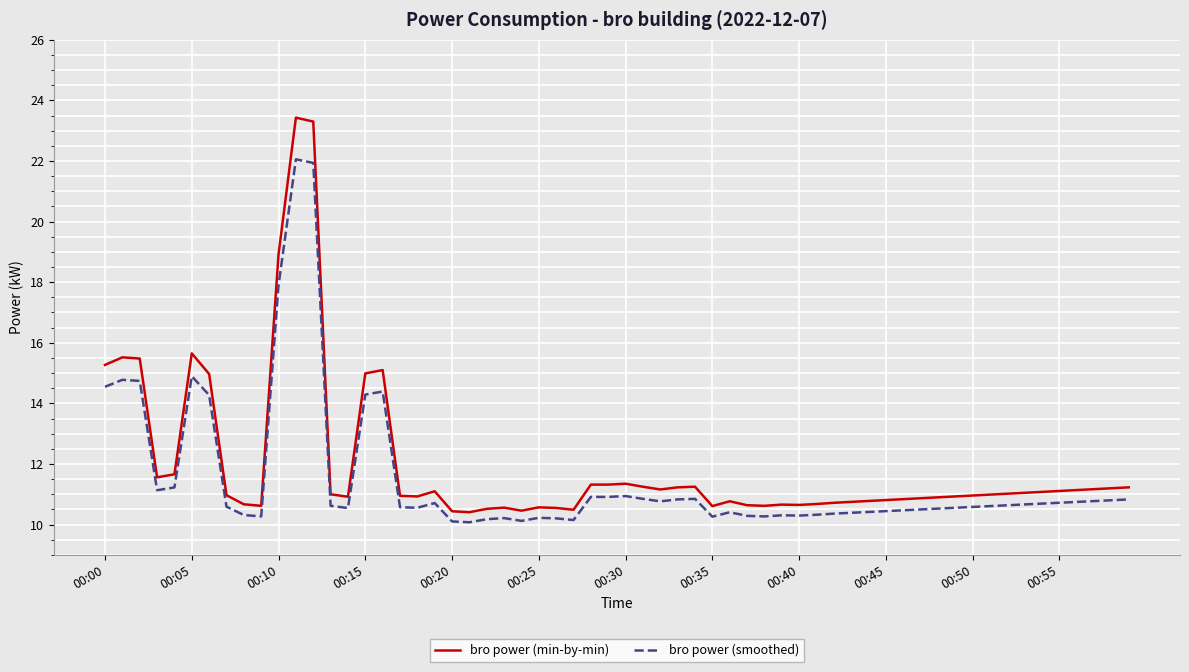

Does the chart display data point markers on the line(s)?

No